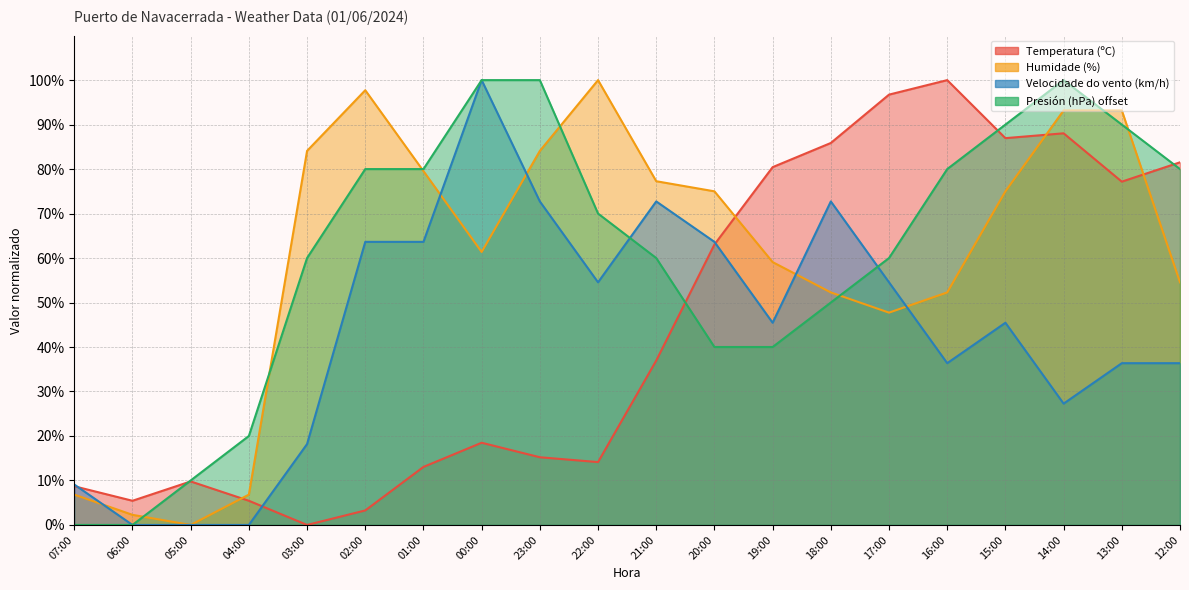

List the labels in order of Temperatura (ºC) value, smallest first.

03:00, 02:00, 06:00, 04:00, 07:00, 05:00, 01:00, 22:00, 23:00, 00:00, 21:00, 20:00, 13:00, 19:00, 12:00, 18:00, 15:00, 14:00, 17:00, 16:00